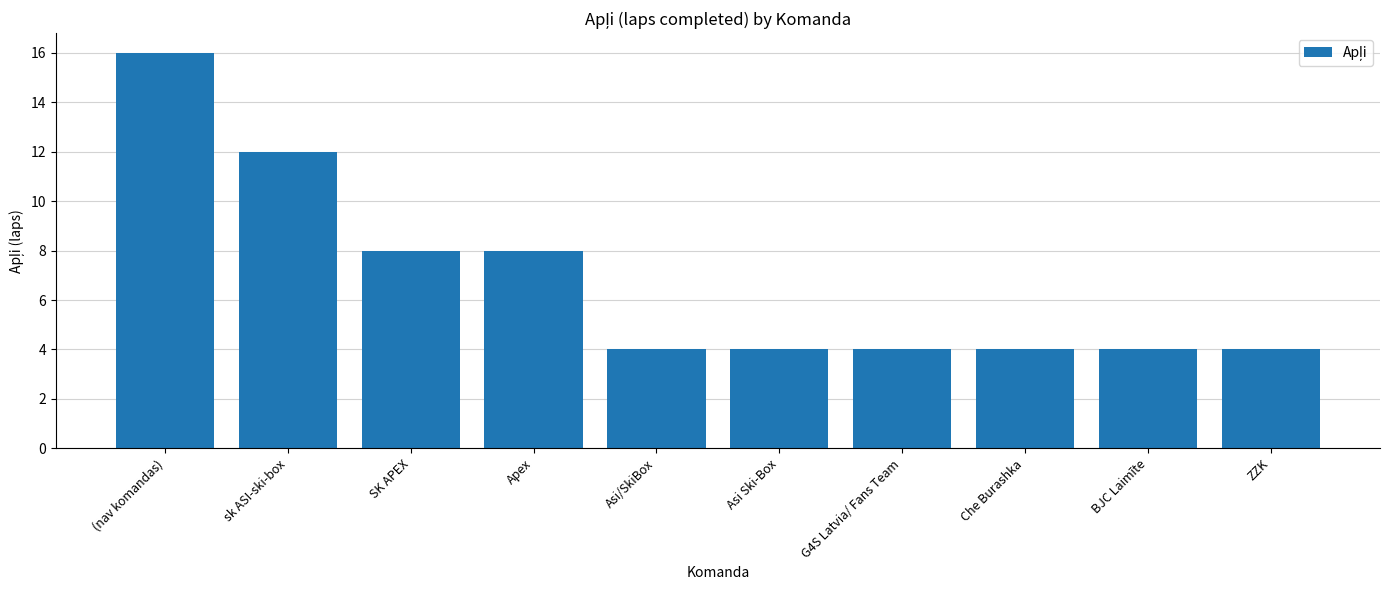

What is the approximate value at BJC Laimīte?

4